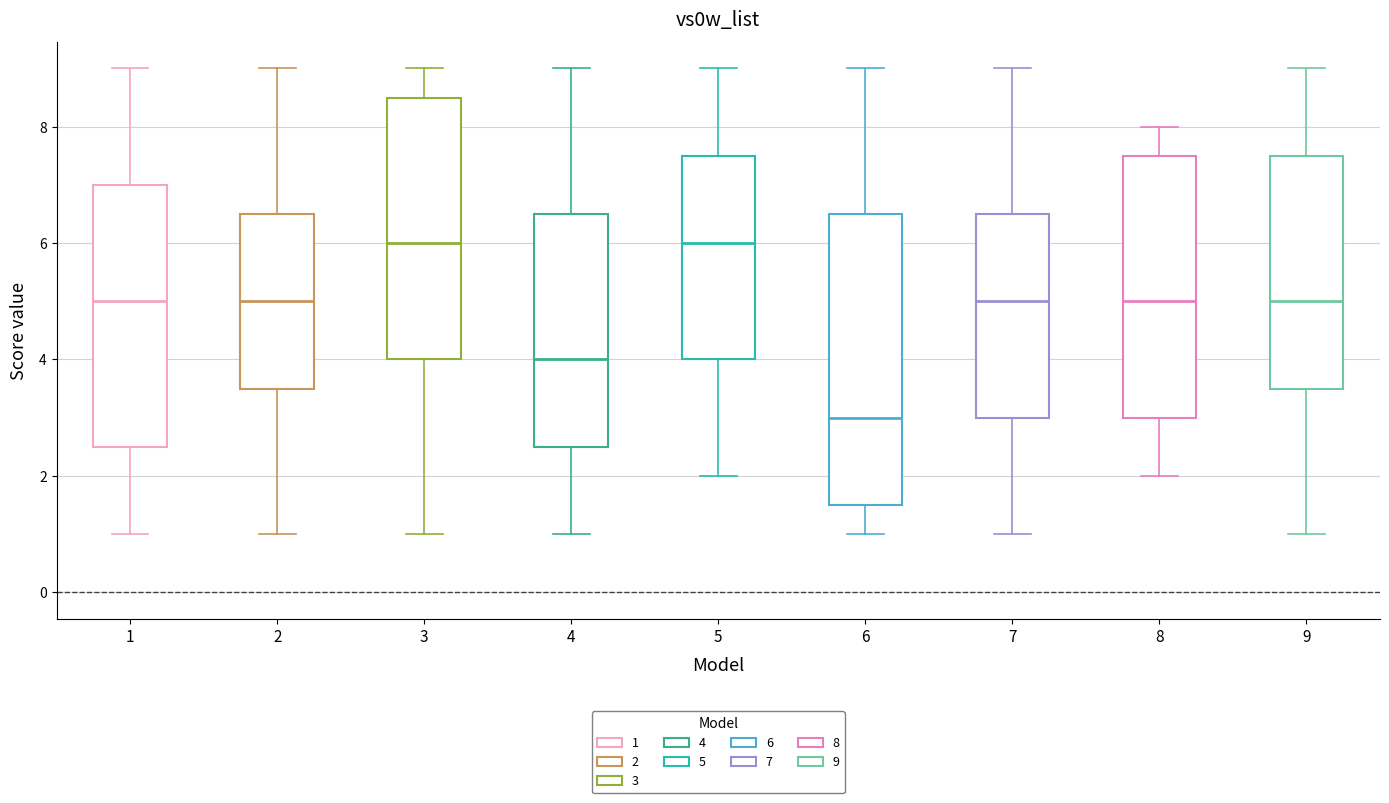

Reading left to right, read every box against the y-axis: the position of its median line, the range the box covers, and the ends of its whiskers. The values are not printed on the chart, so give them approximately, as read against the axis.

1: median 5.0, box 2.6 to 7.0, whiskers 1.0 to 9.0
2: median 5.0, box 3.6 to 6.6, whiskers 1.0 to 9.0
3: median 6.0, box 4.0 to 8.6, whiskers 1.0 to 9.0
4: median 4.0, box 2.6 to 6.6, whiskers 1.0 to 9.0
5: median 6.0, box 4.0 to 7.6, whiskers 2.0 to 9.0
6: median 3.0, box 1.6 to 6.6, whiskers 1.0 to 9.0
7: median 5.0, box 3.0 to 6.6, whiskers 1.0 to 9.0
8: median 5.0, box 3.0 to 7.6, whiskers 2.0 to 8.0
9: median 5.0, box 3.6 to 7.6, whiskers 1.0 to 9.0